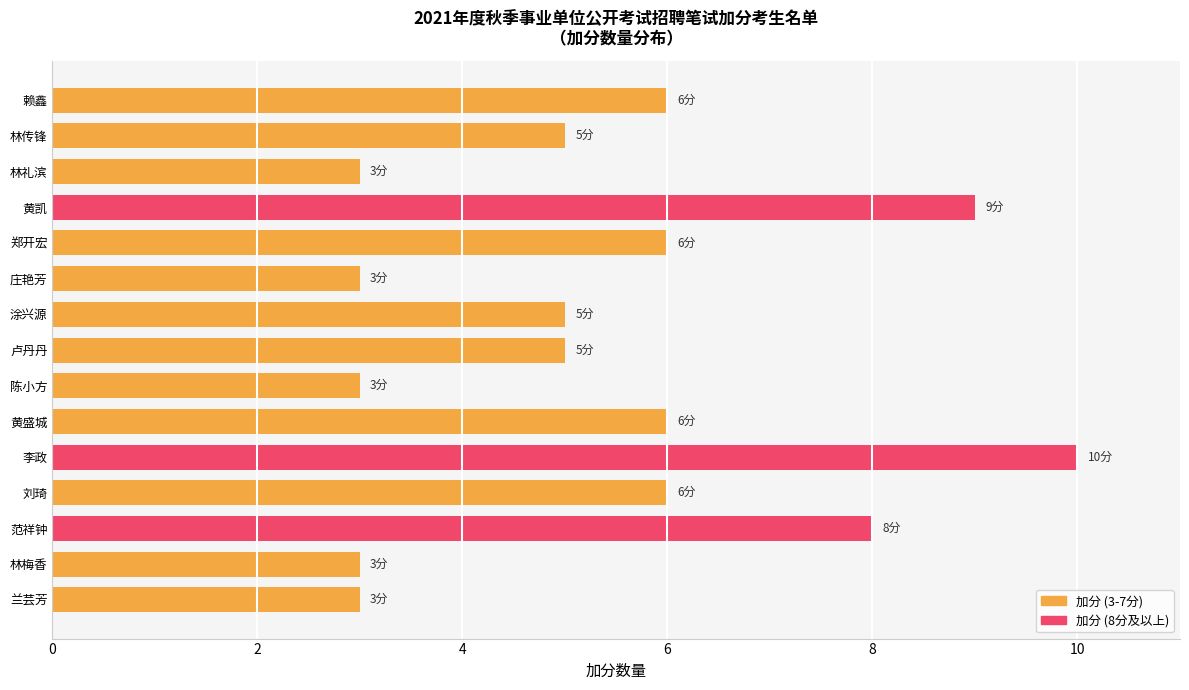

What is the label of the 5th bar from the top?

郑开宏